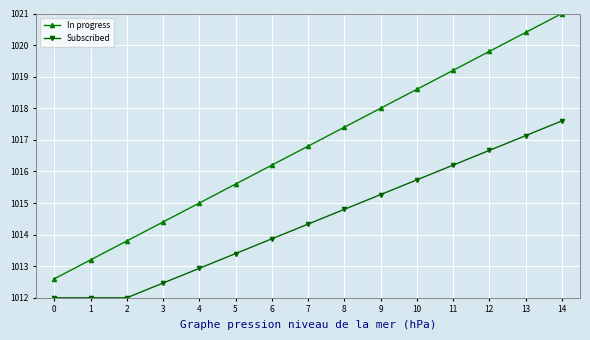

Reading right to left, extract all data points from this chart.

In progress: 14=1021.0	13=1020.4	12=1019.8	11=1019.2	10=1018.6	9=1018.0	8=1017.4	7=1016.8	6=1016.2	5=1015.6	4=1015.0	3=1014.4	2=1013.8	1=1013.2	0=1012.6
Subscribed: 14=1017.6	13=1017.1	12=1016.7	11=1016.2	10=1015.7	9=1015.3	8=1014.8	7=1014.3	6=1013.9	5=1013.4	4=1012.9	3=1012.5	2=1012.0	1=1012.0	0=1012.0